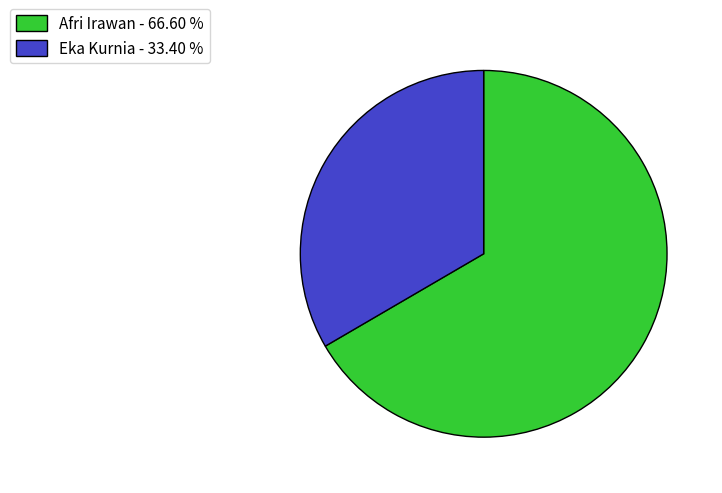

What is the smallest slice in the pie chart?

Eka Kurnia